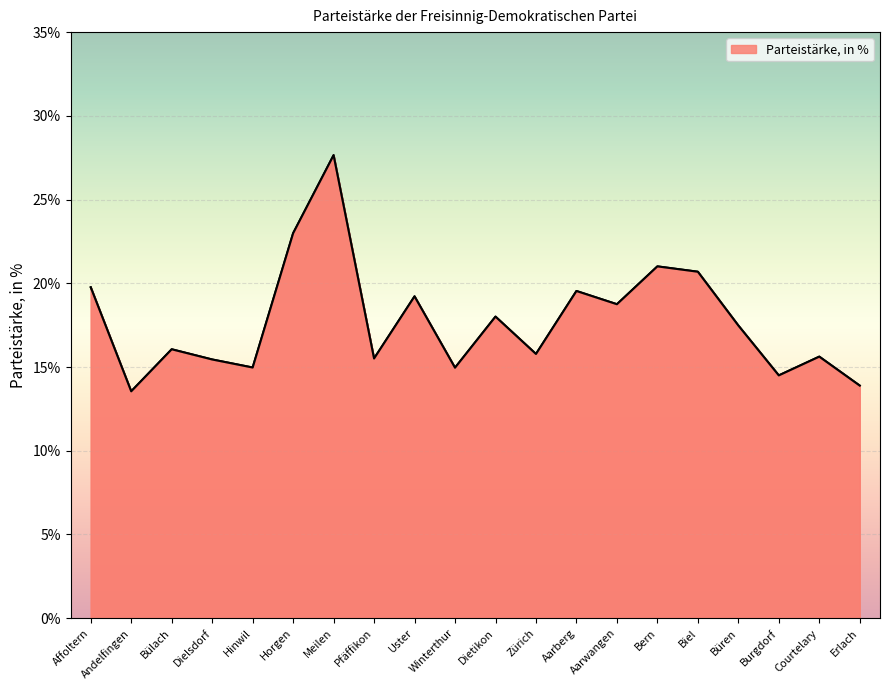

How many lines are shown in the chart?

1